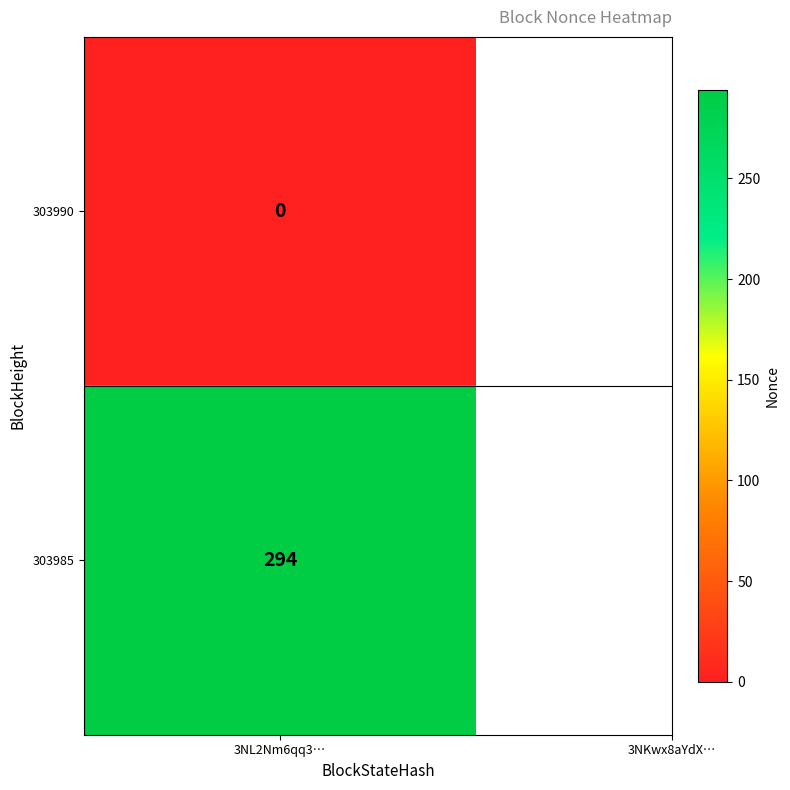

Is the value of 303990 at 0 greater than the value of 303985 at 1?

No